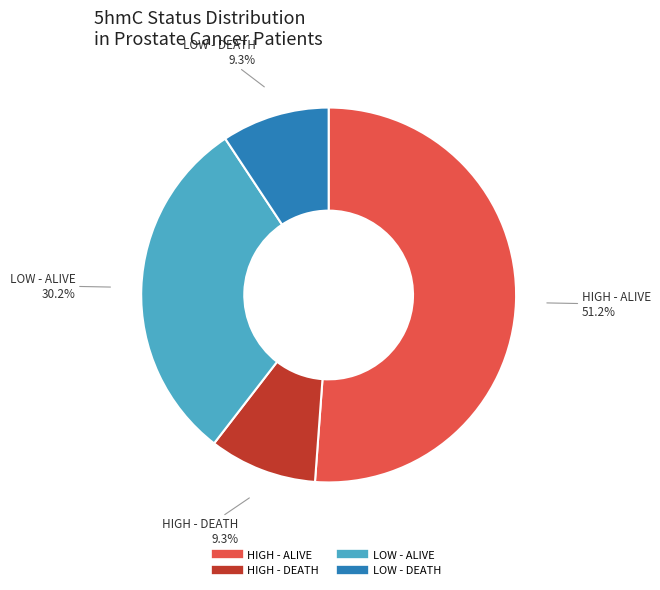

To the nearest percent, what is the difference between the largest and smallest slice percentages?

42%